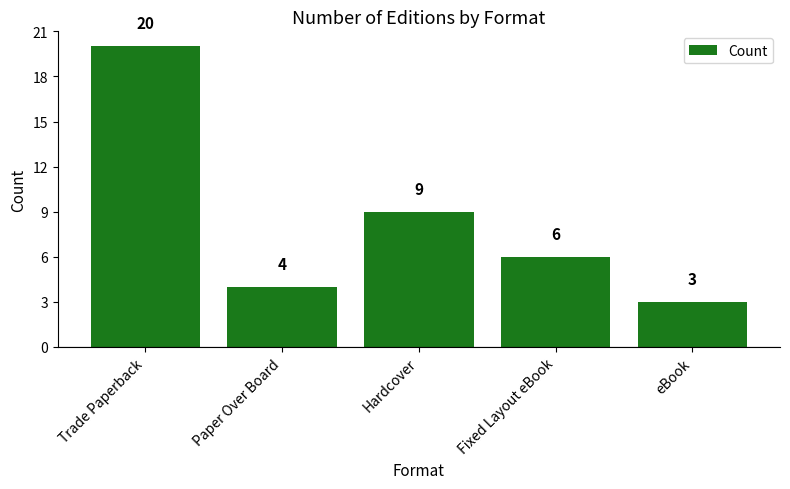

Is it true that the value at Hardcover is 12?

False